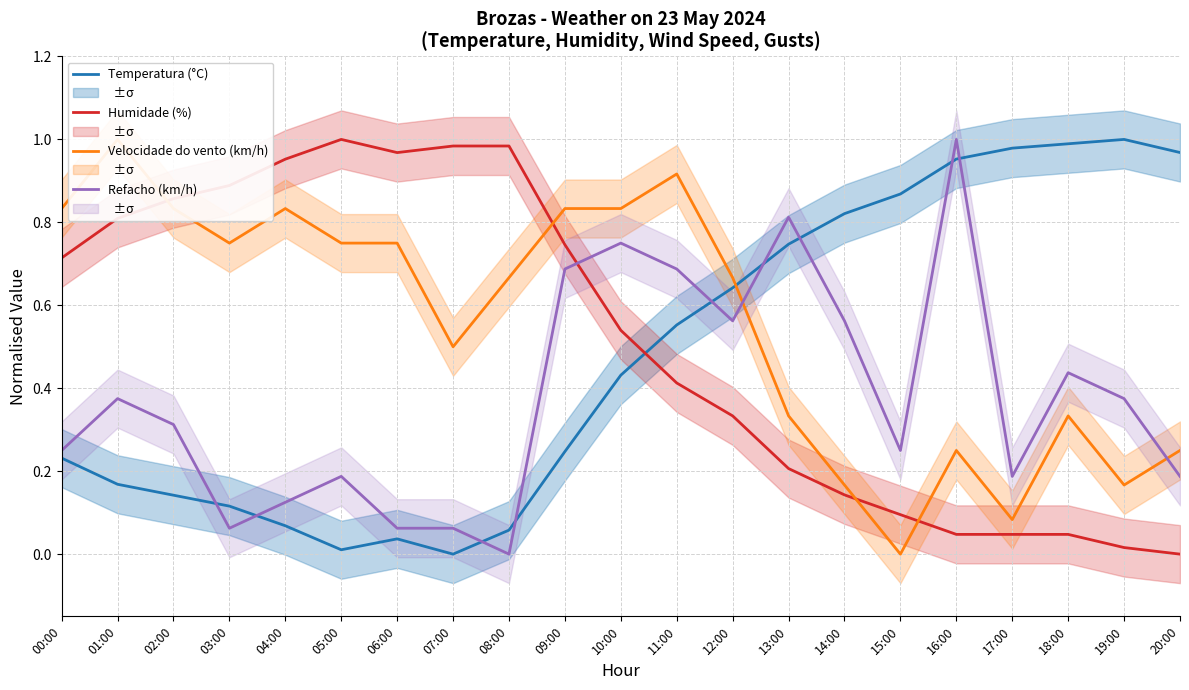

List the labels in order of Refacho (km/h) value, smallest first.

08:00, 03:00, 06:00, 07:00, 04:00, 05:00, 17:00, 20:00, 00:00, 15:00, 02:00, 01:00, 19:00, 18:00, 12:00, 14:00, 09:00, 11:00, 10:00, 13:00, 16:00